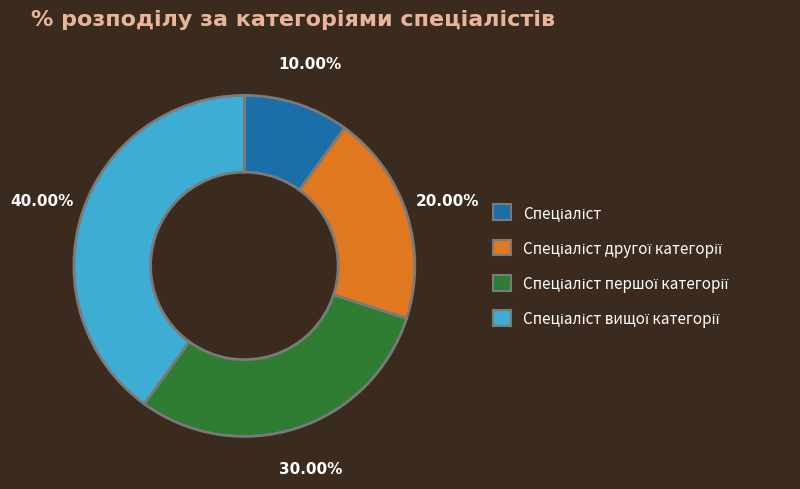

Count the number of slices in the pie.

4